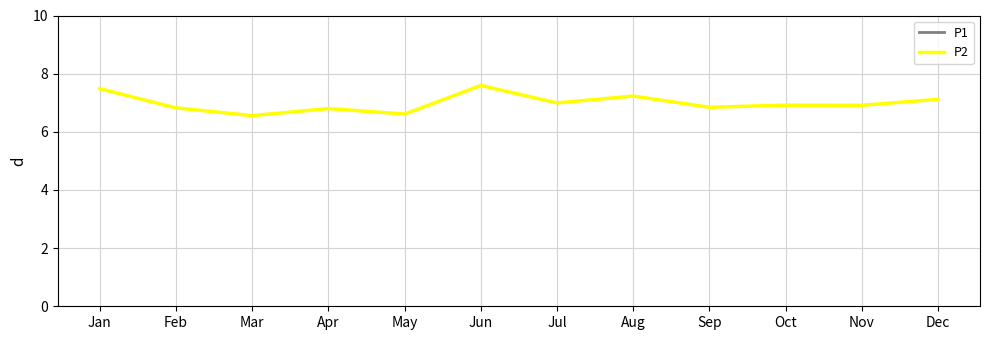

At which category is the sum across all series the highest?

Jan